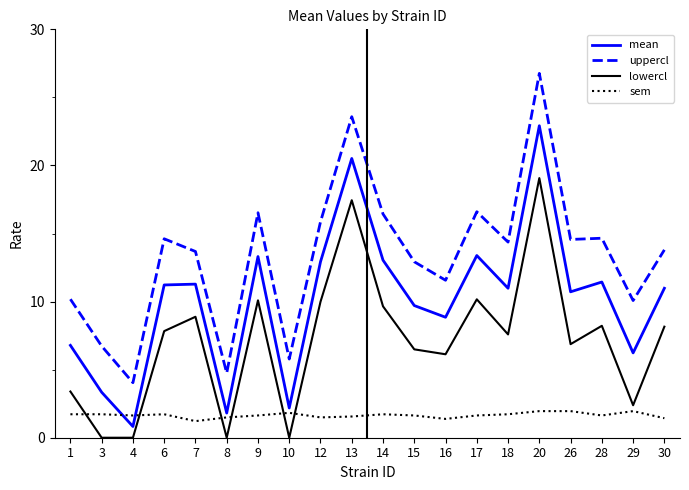

What are all the series names shown in the legend?

mean, uppercl, lowercl, sem